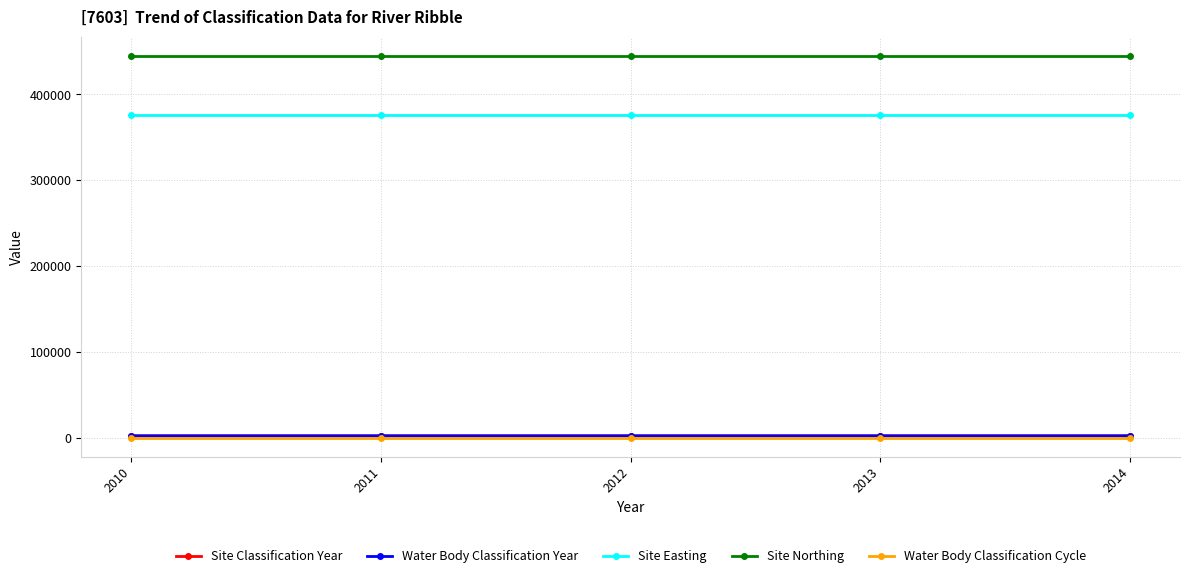

Which category has the lowest value across all series?

2010